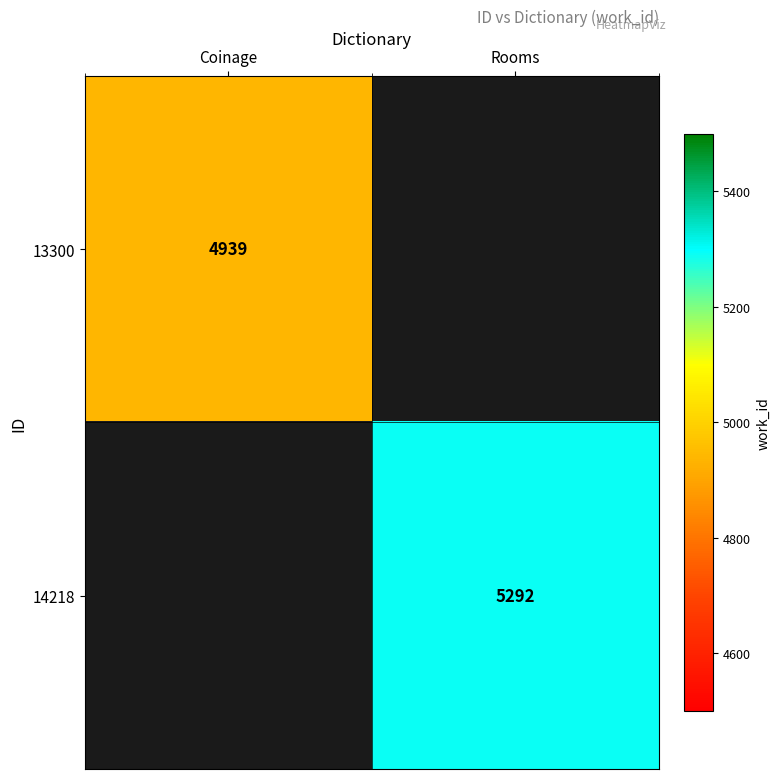

Which label corresponds to the smallest value in the chart?

Coinage